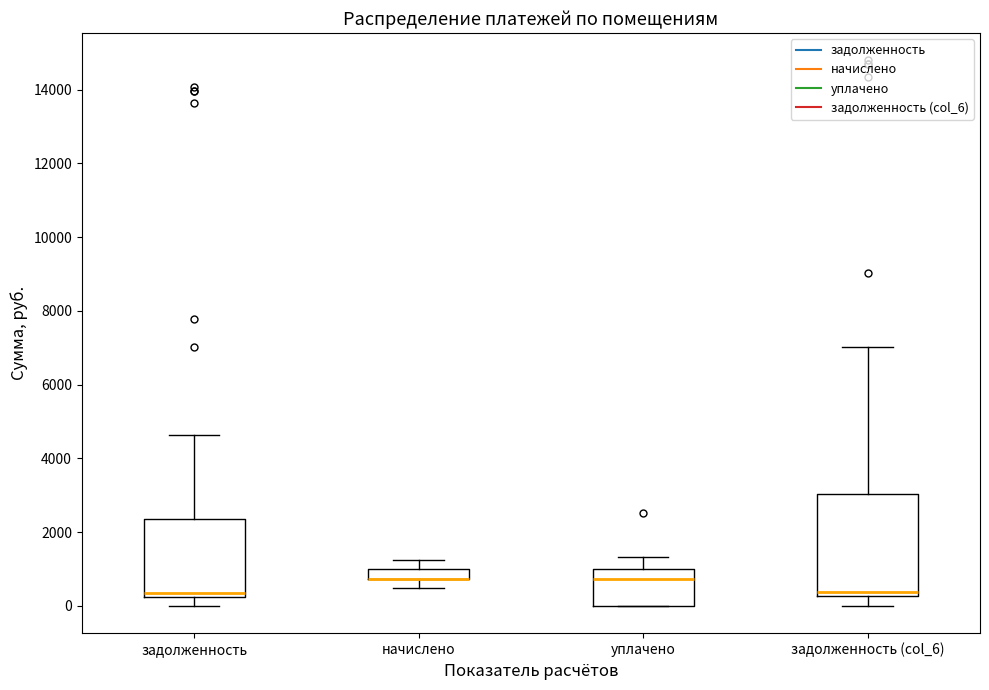

Where does the median line of the box for уплачено sit on the y-axis? The values are not printed on the chart, so give them approximately, as read against the axis.

800